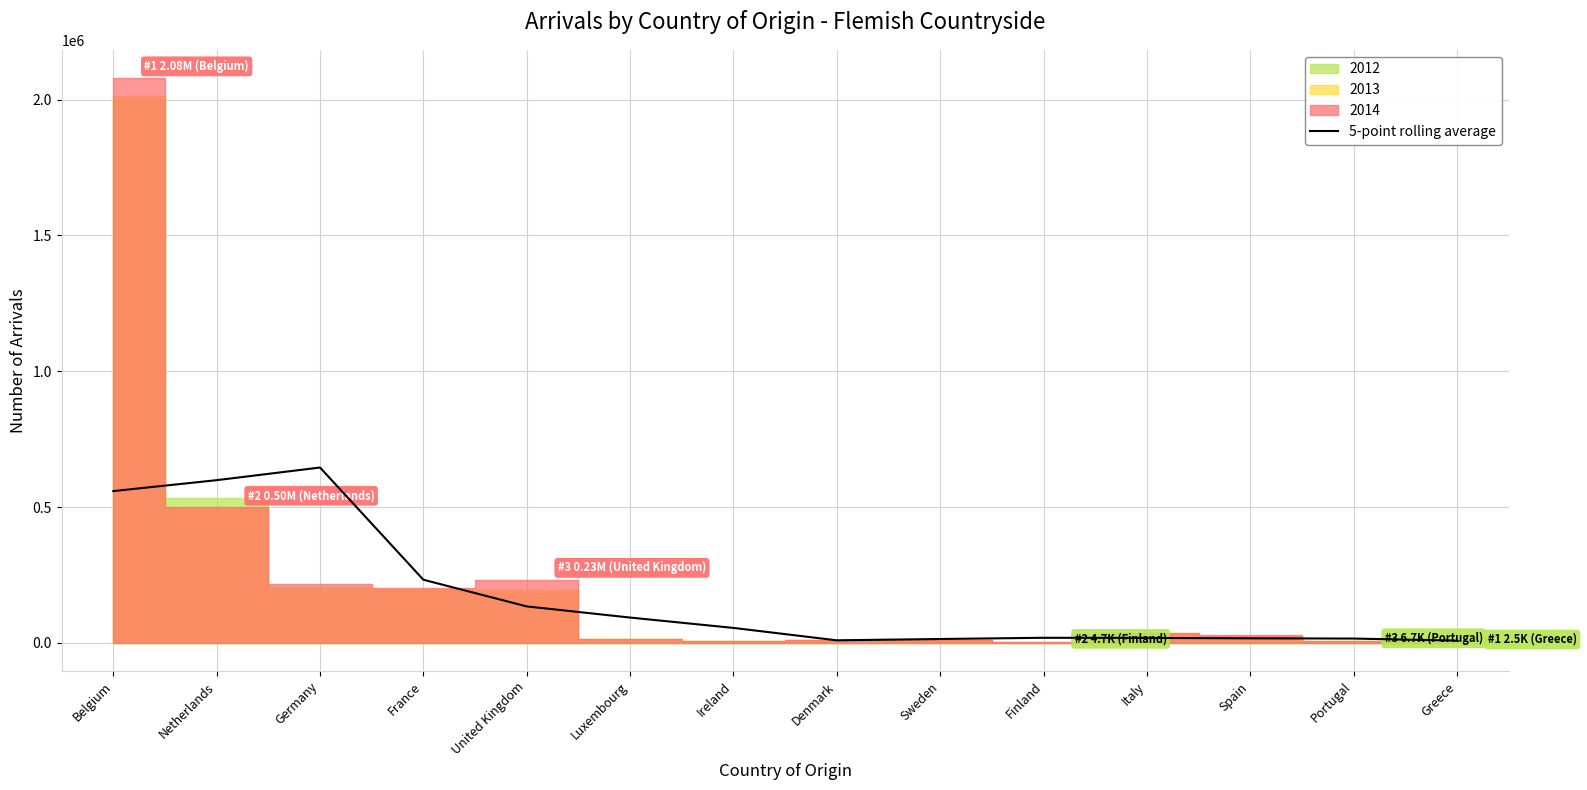

The chart shows a value of 15793.2 at Portugal. True or false?

True